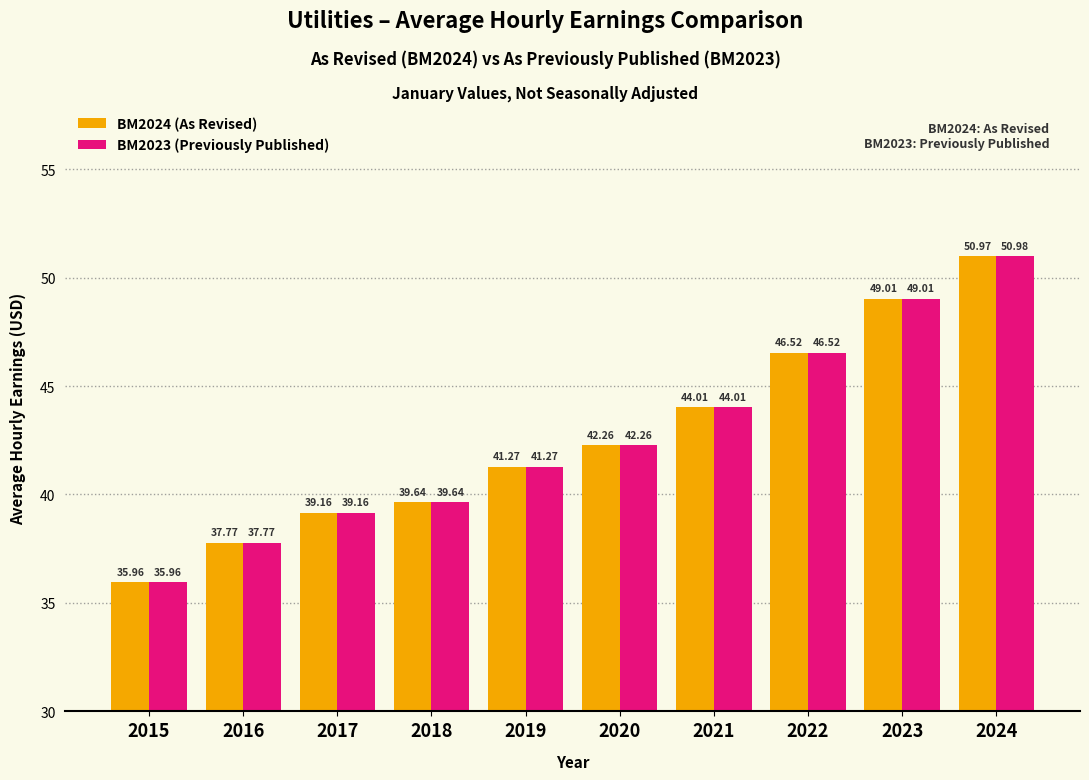

What is the difference between the maximum and second lowest values in the BM2024 (As Revised) series?

13.2